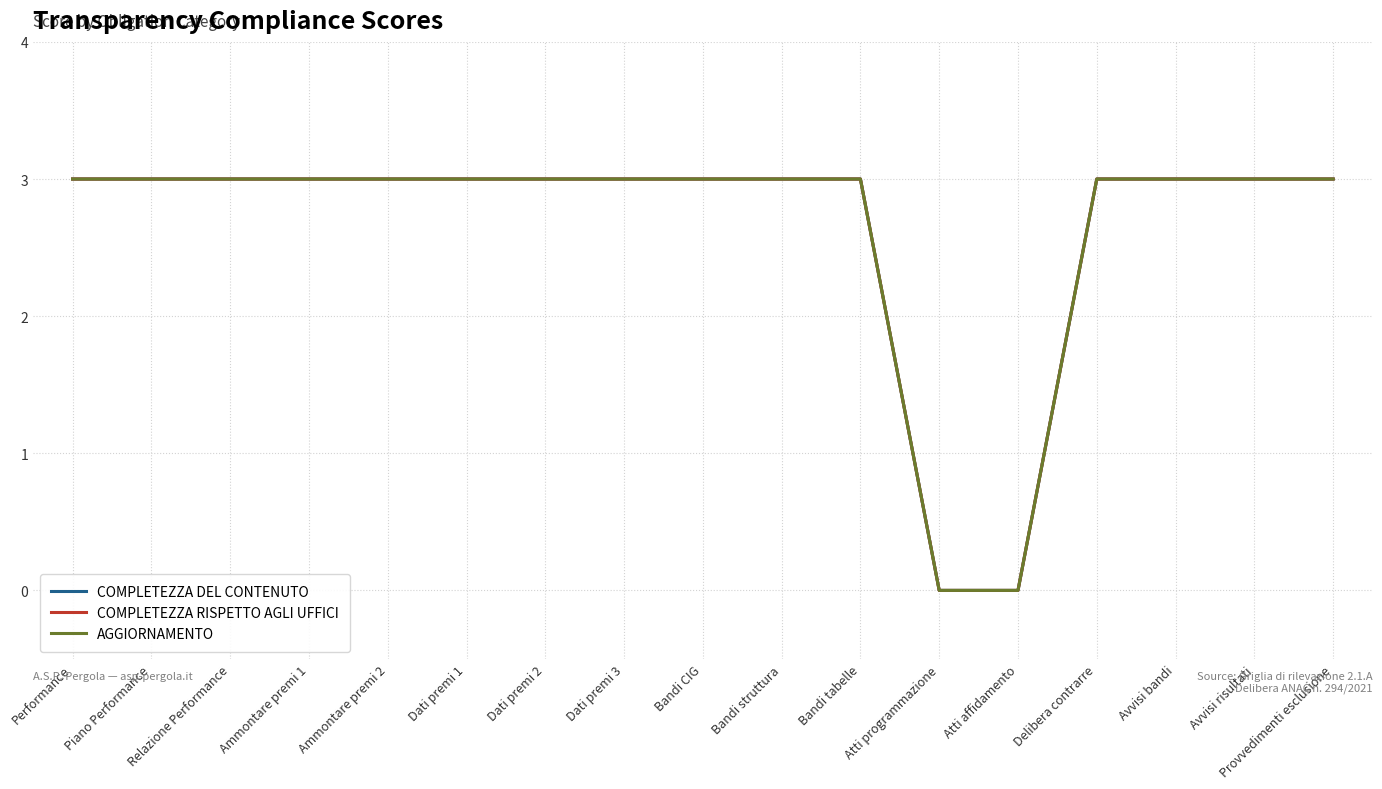

True or false: AGGIORNAMENTO has a value of 2 at Performance.

False